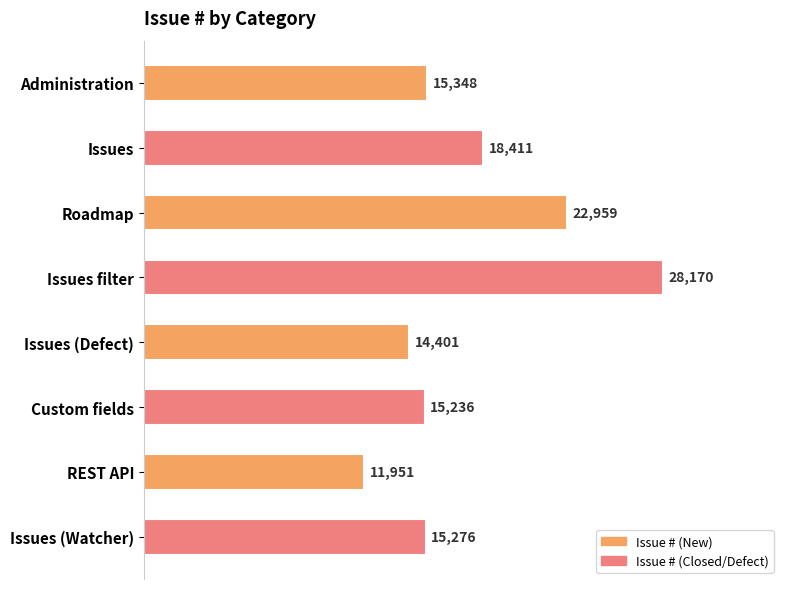

What is the label of the 2nd bar from the bottom?

REST API